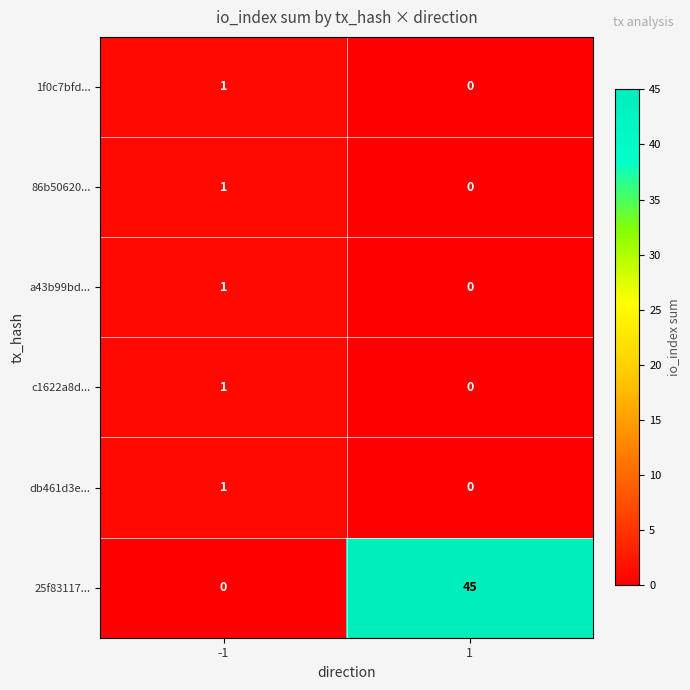

What is the spread (max minus min) of values at 1?

45